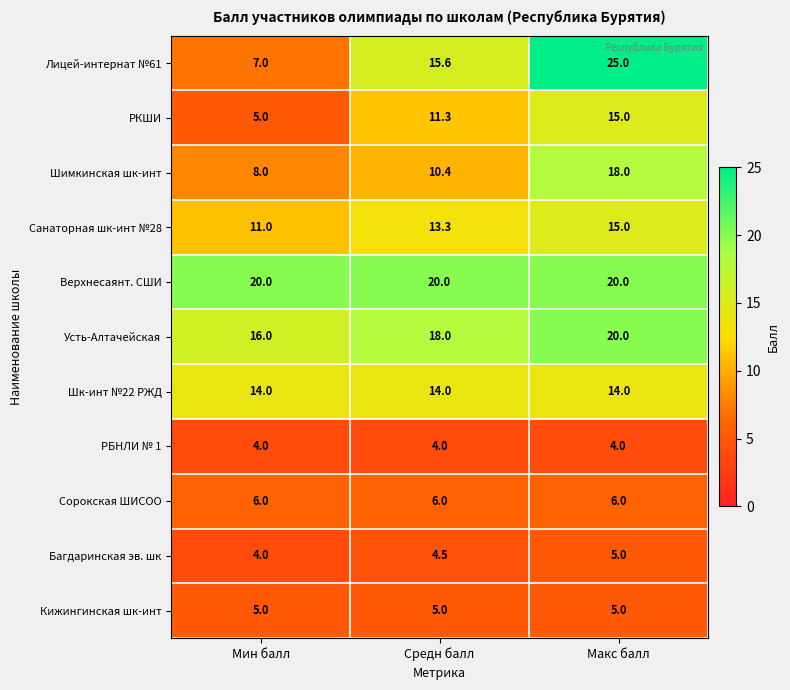

List the labels in order of Лицей-интернат №61 value, smallest first.

Мин балл, Средн балл, Макс балл